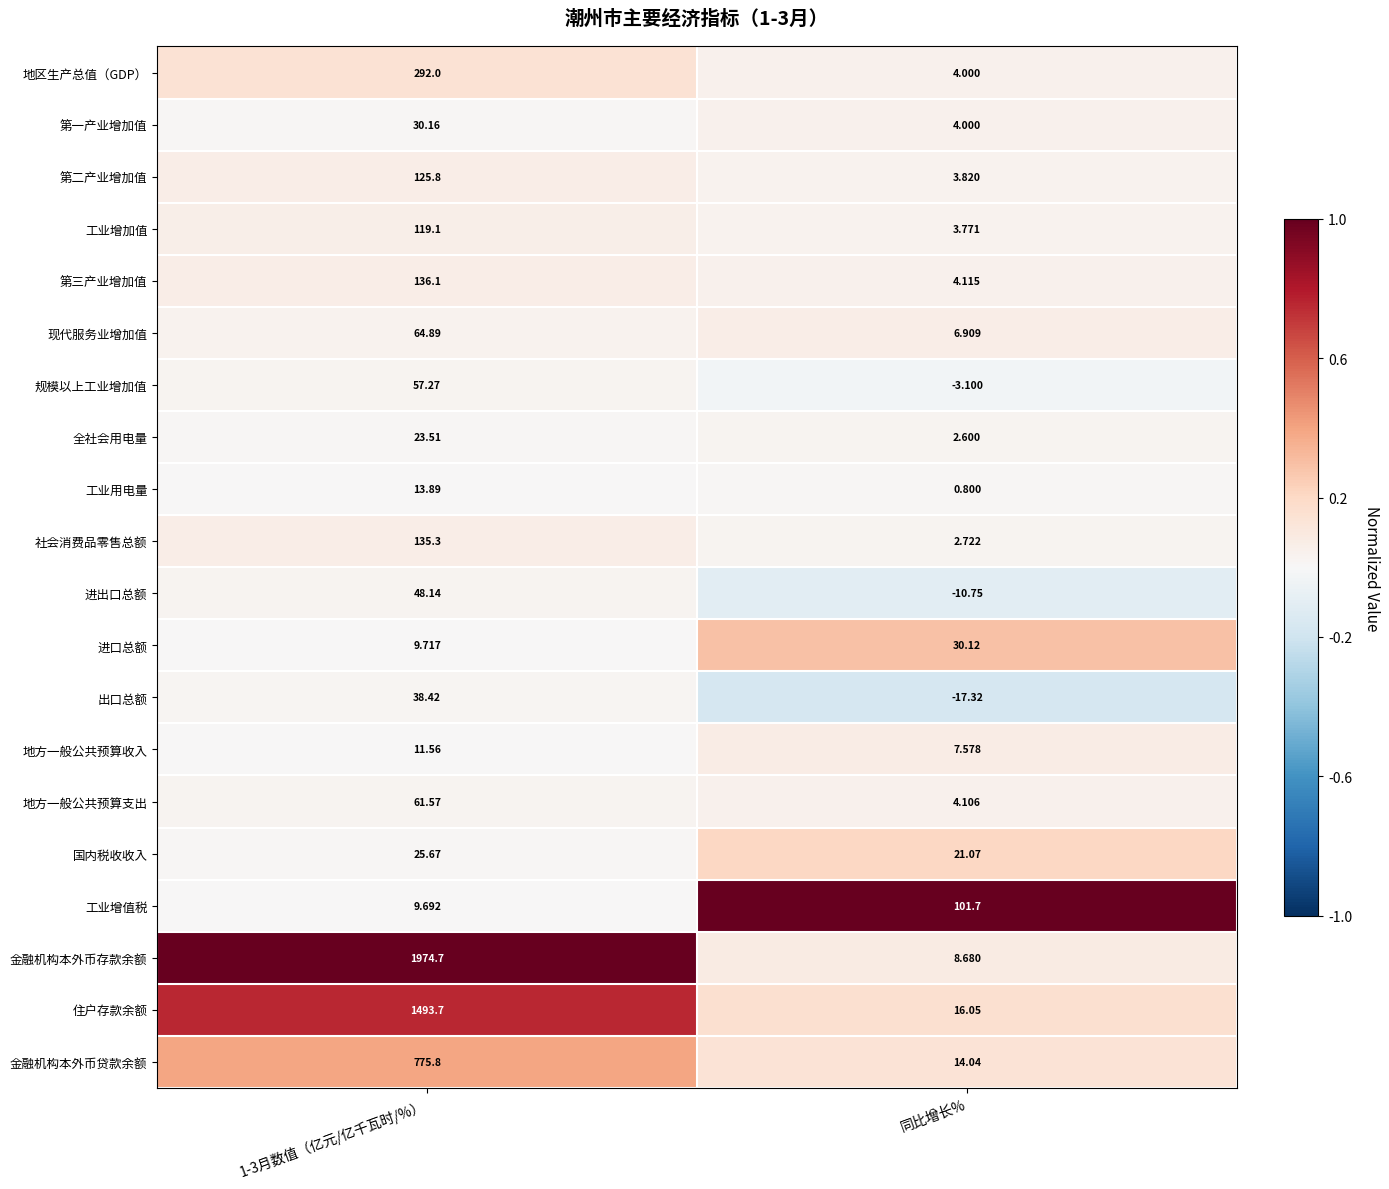

Which series changed the most between 1-3月数值（亿元/亿千瓦时/%） and 同比增长%?

金融机构本外币存款余额